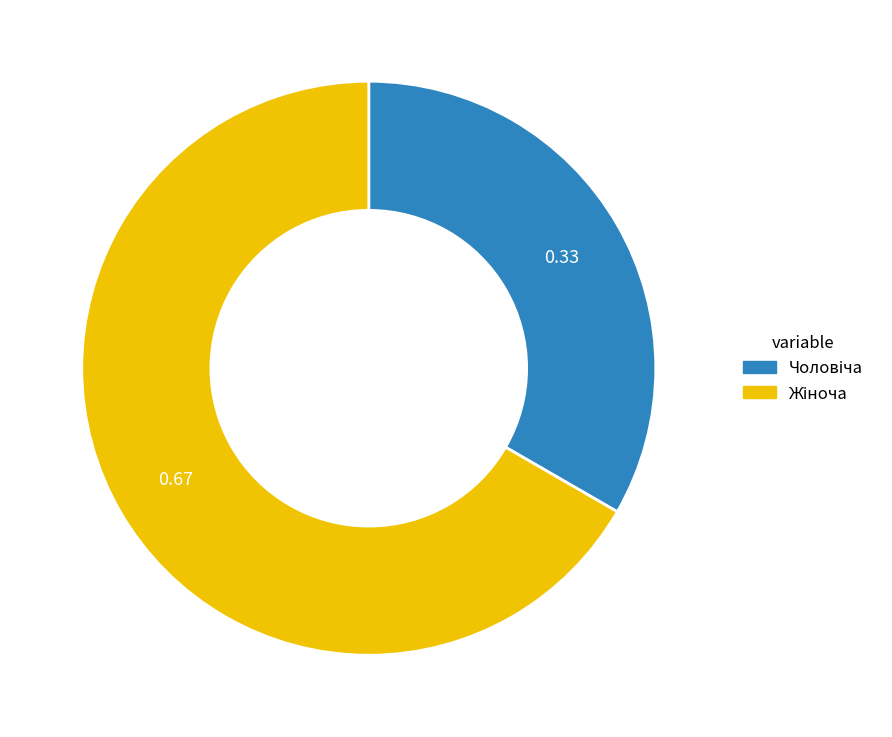

Count the number of slices in the pie.

2